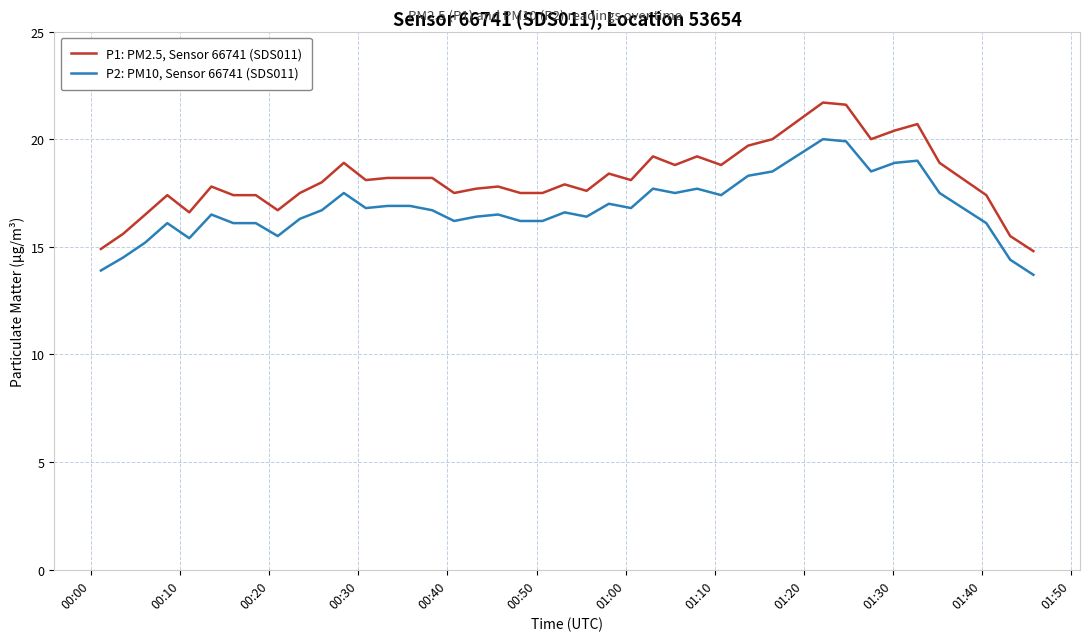

True or false: P2: PM10, Sensor 66741 (SDS011) and P1: PM2.5, Sensor 66741 (SDS011) intersect in this chart.

False